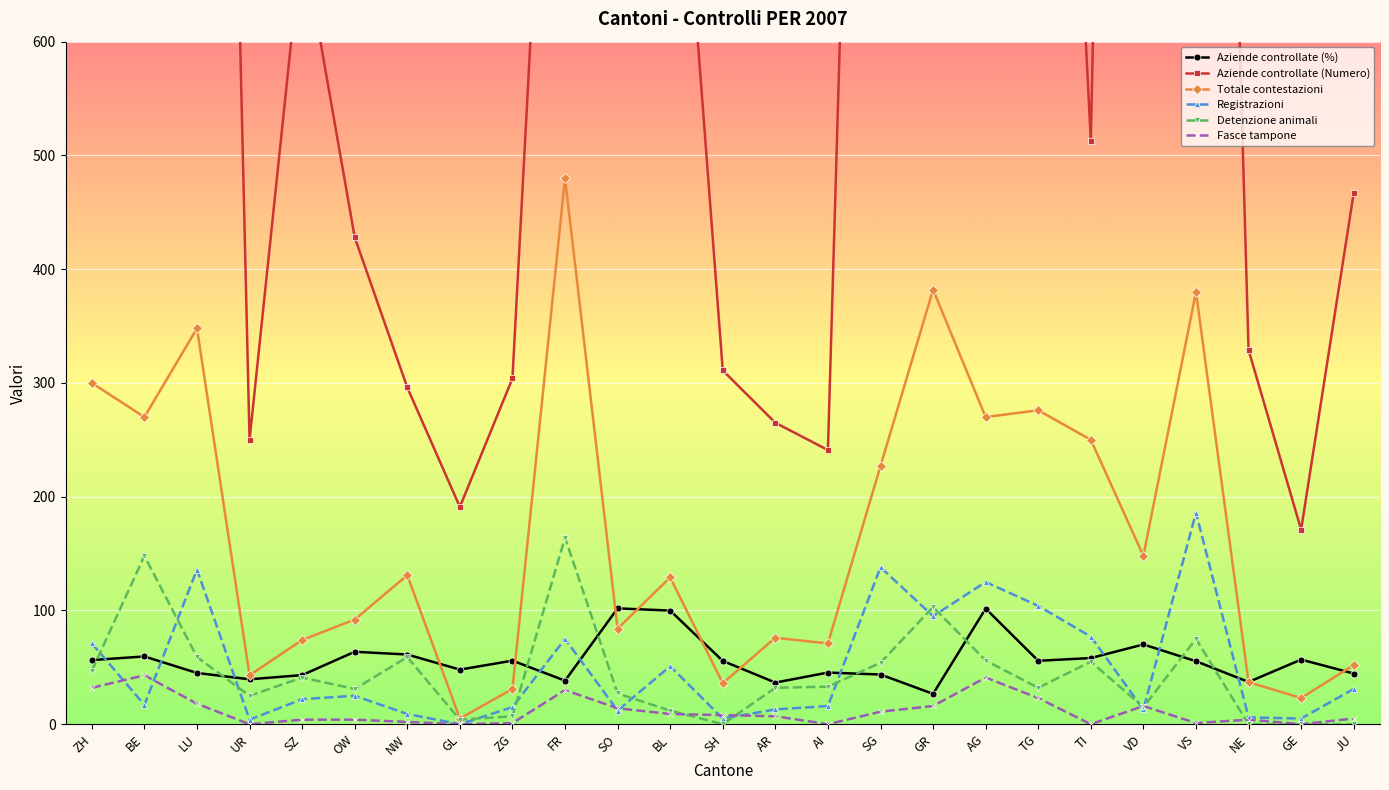

What is the difference between the second highest and minimum values in the Detenzione animali series?

148.0